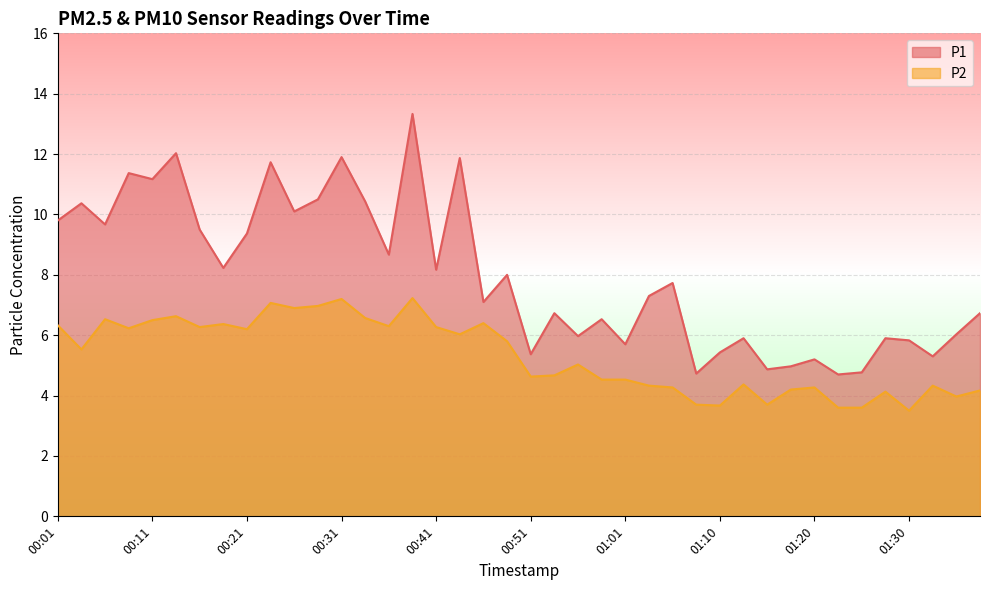

Where does the P2 series first go above 5?

00:01